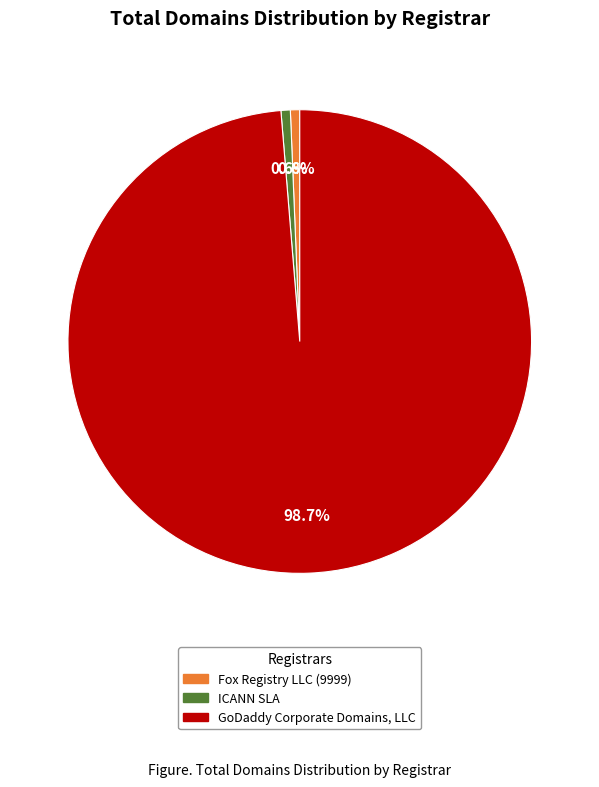

How many slices are in this pie chart?

3